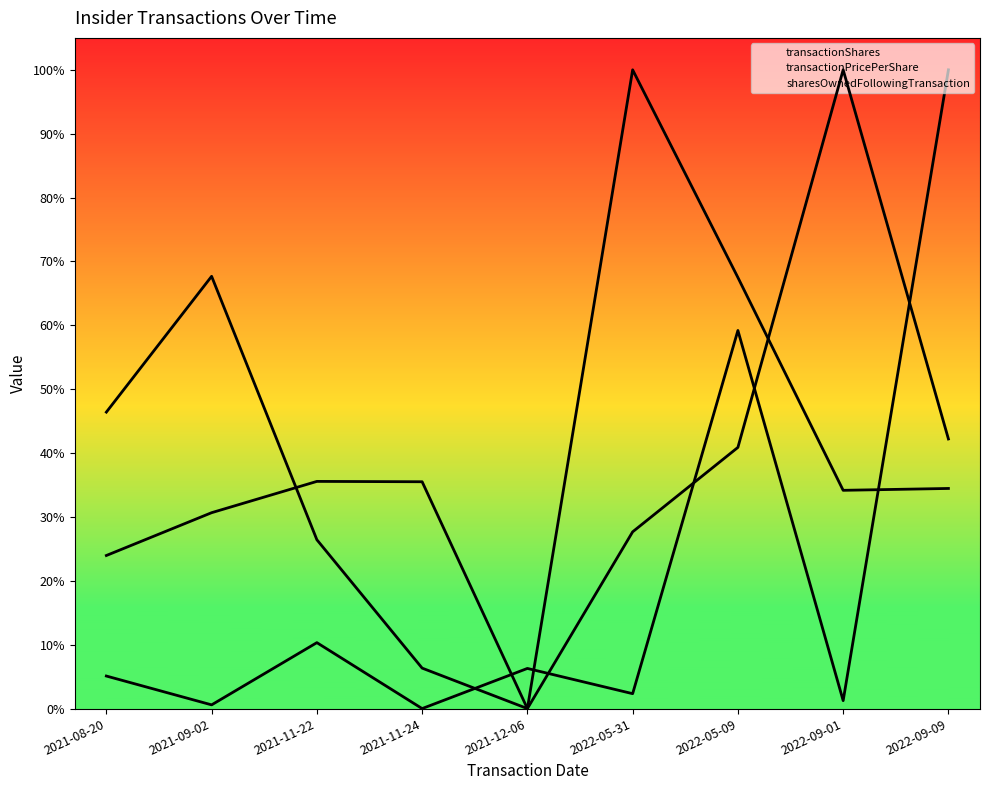

What is the sum of the transactionPricePerShare values at 2021-11-22 and 2021-09-02?

0.9